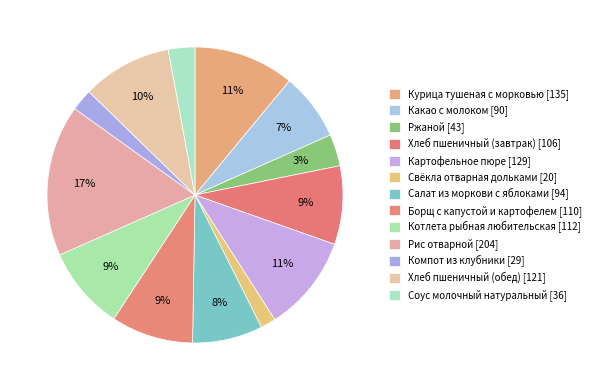

How many segments does this pie chart have?

13